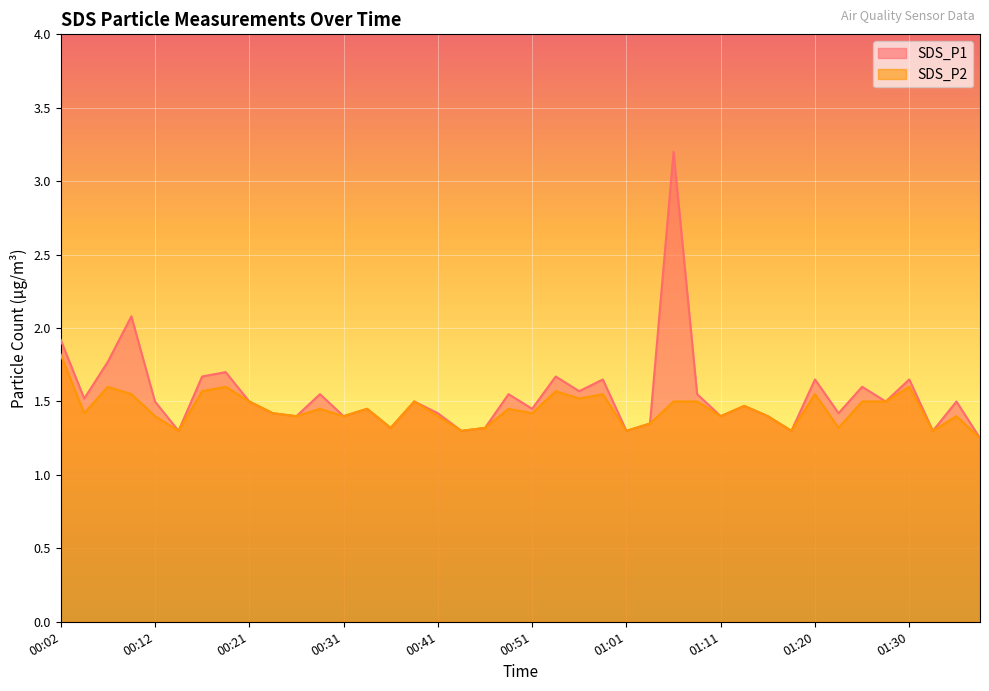

What are all the series names shown in the legend?

SDS_P1, SDS_P2